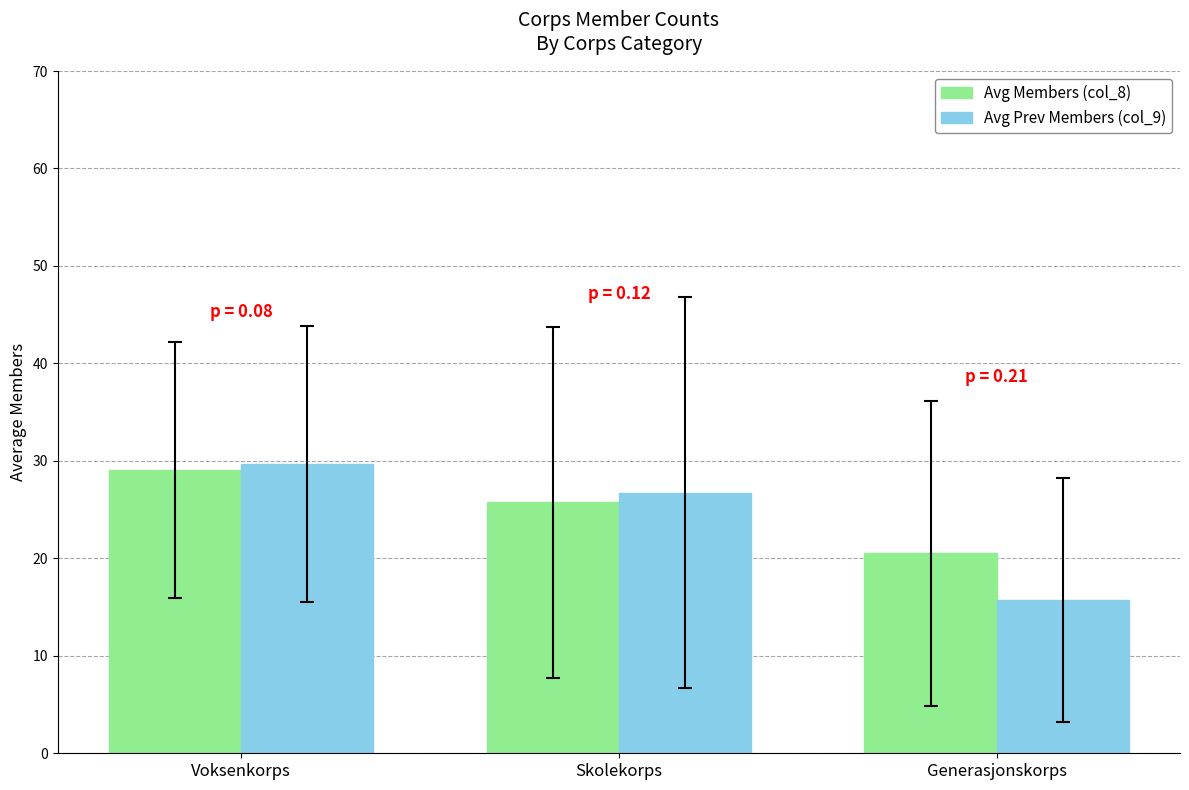

Reading left to right, what are all the values shown in this chart?

Avg Members (col_8): 29.1	25.8	20.5
Avg Prev Members (col_9): 29.7	26.8	15.8